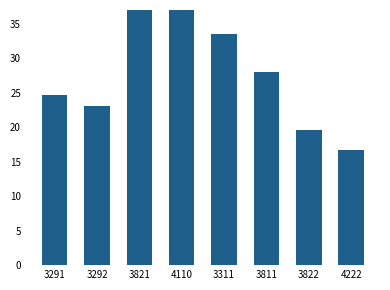

Reading left to right, list all the values displayed in this chart.

3291=24.6	3292=23.1	3821=43.3	4110=37.8	3311=33.5	3811=28.1	3822=19.6	4222=16.7